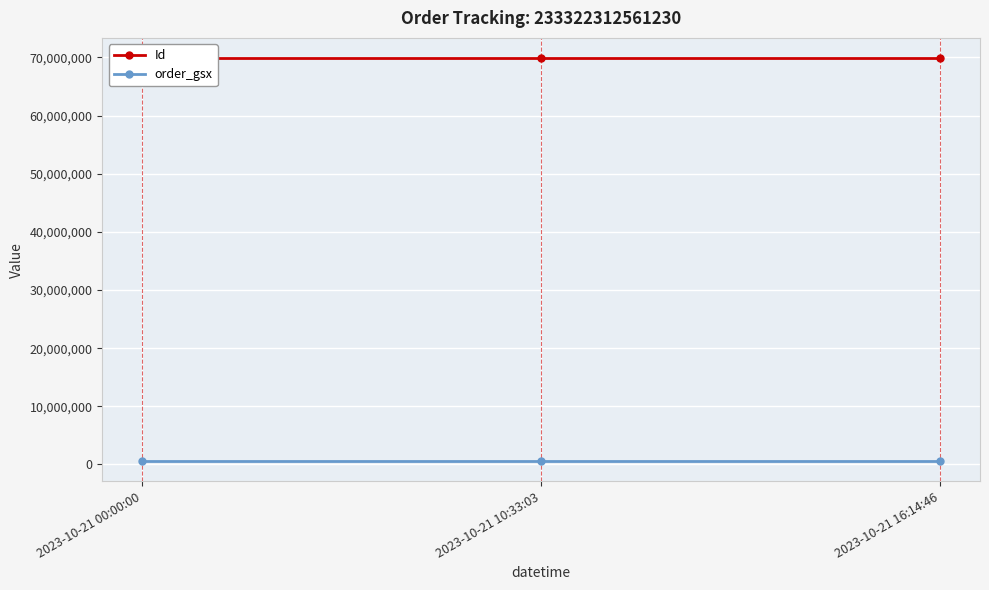

How many data points does each series have?

3